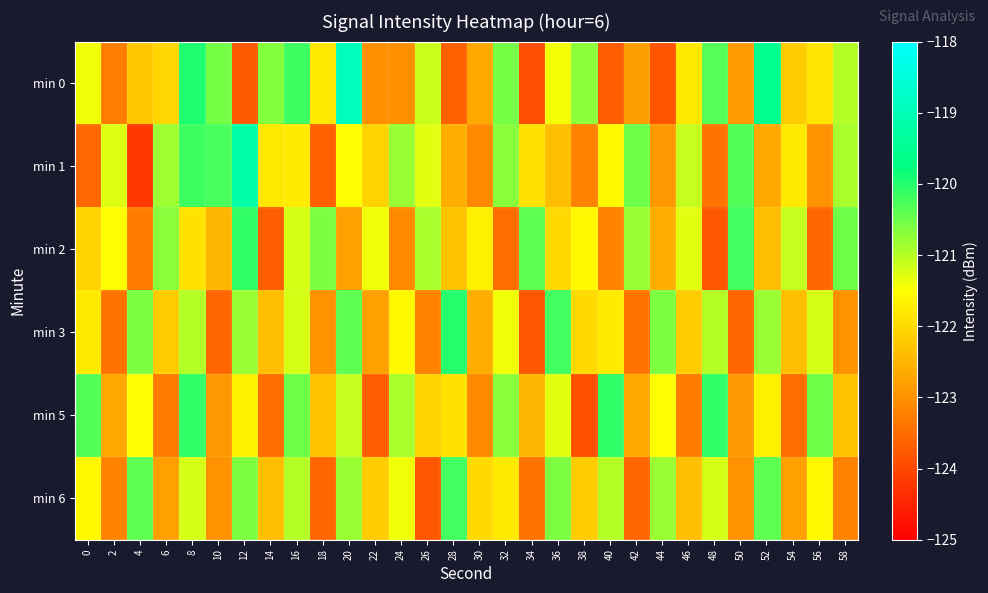

Rank the series at 34 from highest to lowest value.

min 2, min 1, min 5, min 6, min 3, min 0